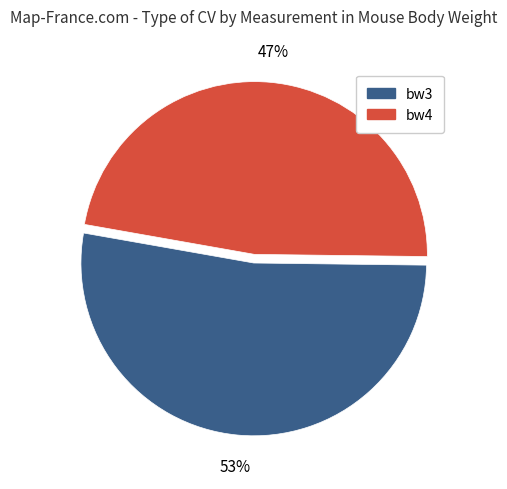

Between bw4 and bw3, which is larger?

bw3